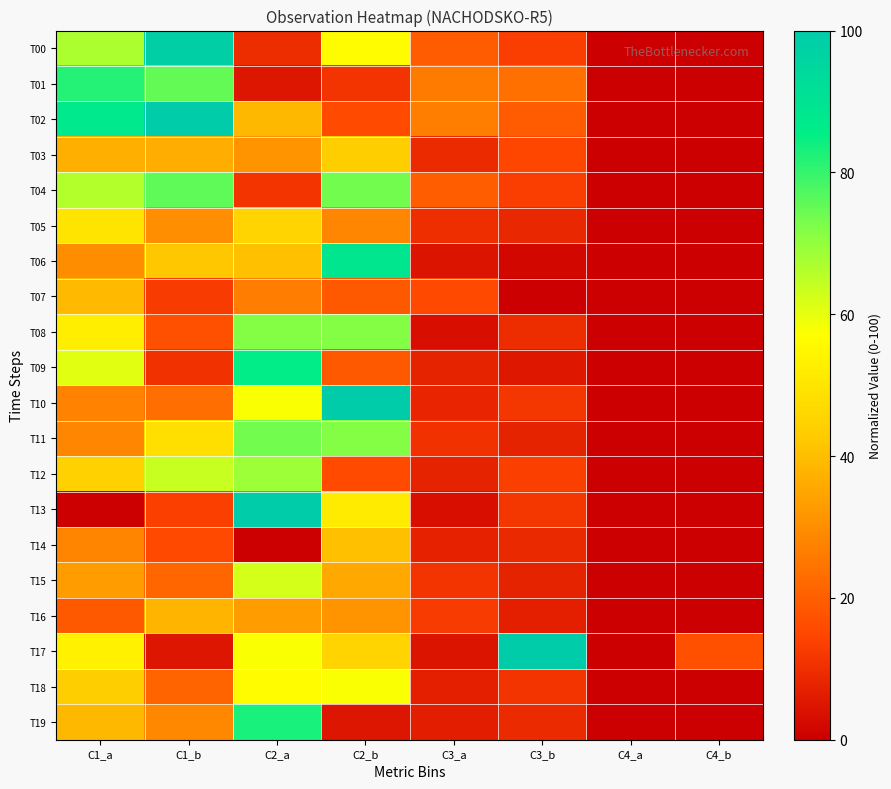

How many data points does each series have?

8